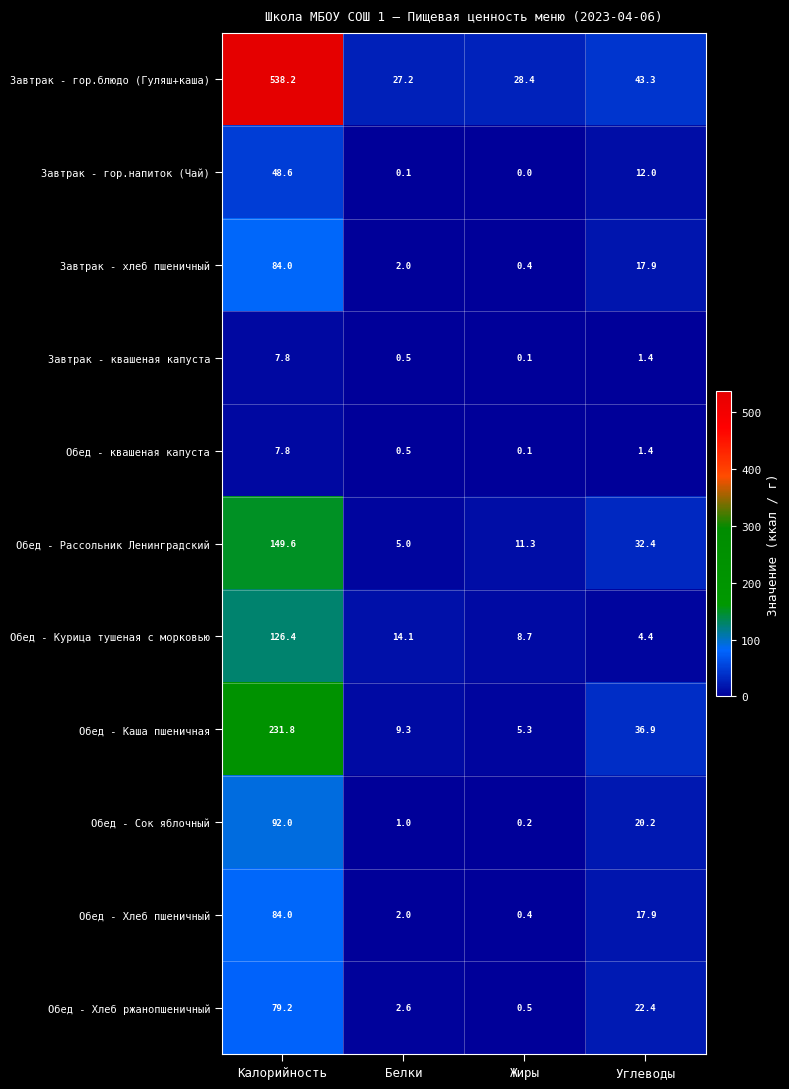

At which label does Обед - Курица тушеная с морковью first exceed 14?

Калорийность